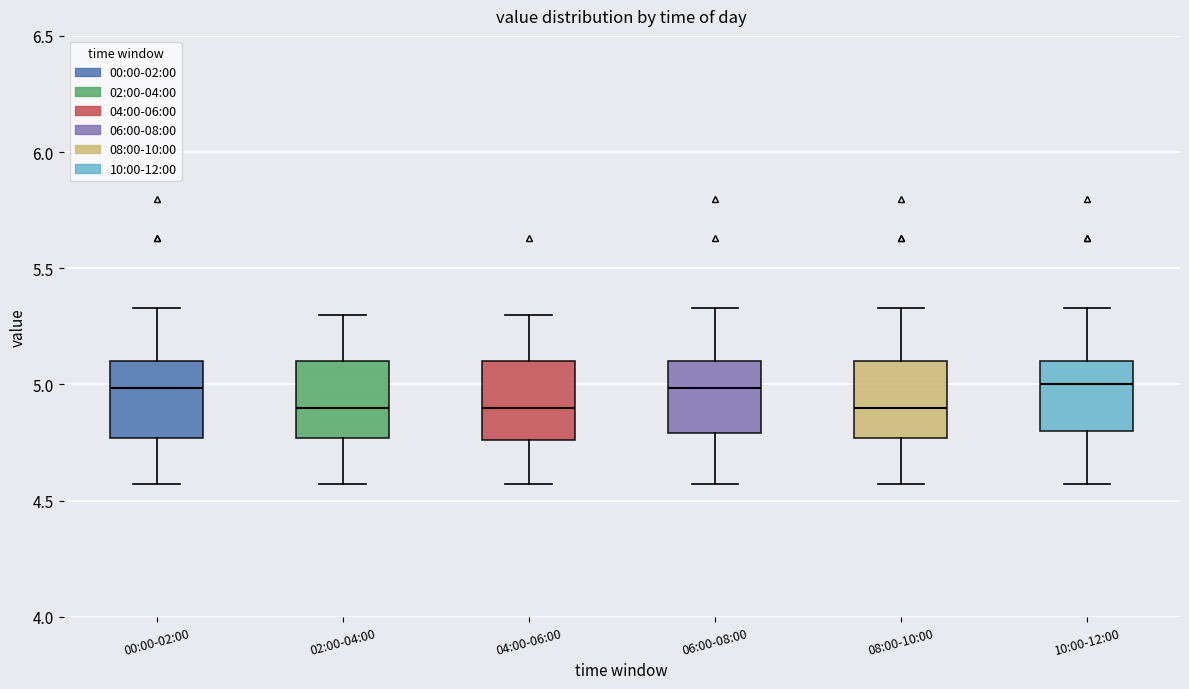

Where is the lower edge of the box for 06:00-08:00 on the y-axis? The values are not printed on the chart, so give them approximately, as read against the axis.

4.80